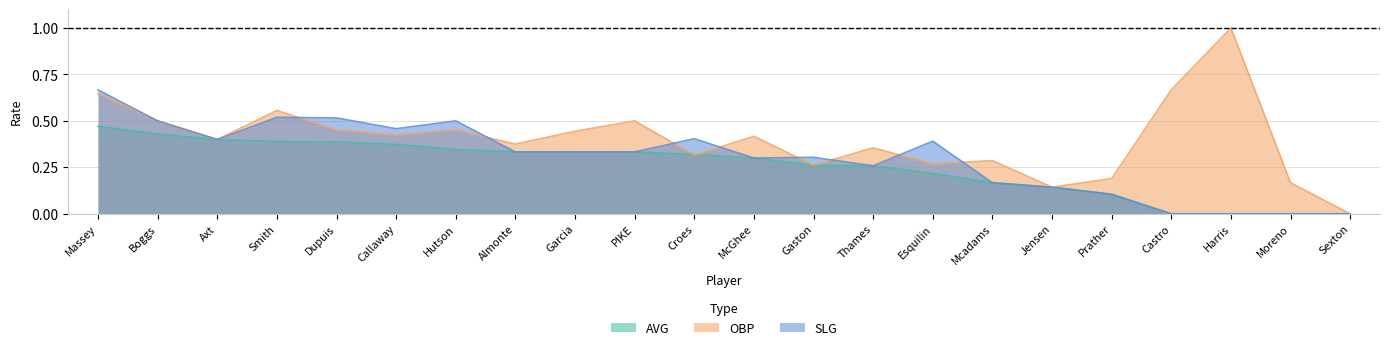

At which category is the sum across all series the highest?

Massey